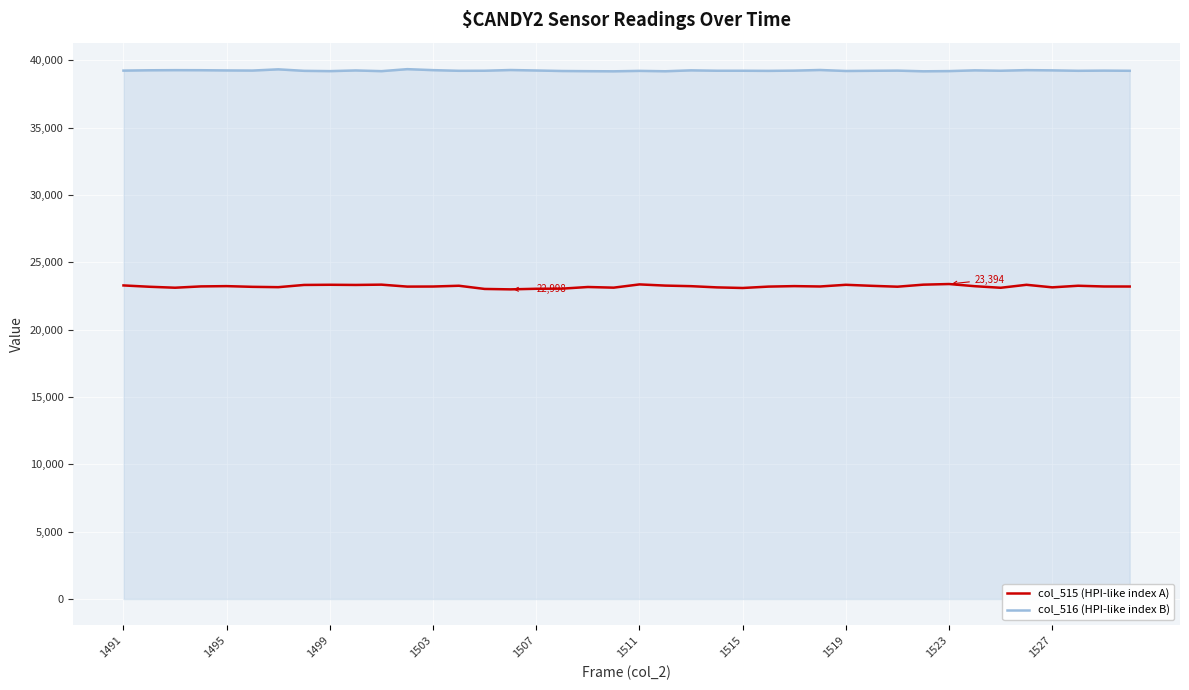

What is the minimum value for col_515 (HPI-like index A)?

22998